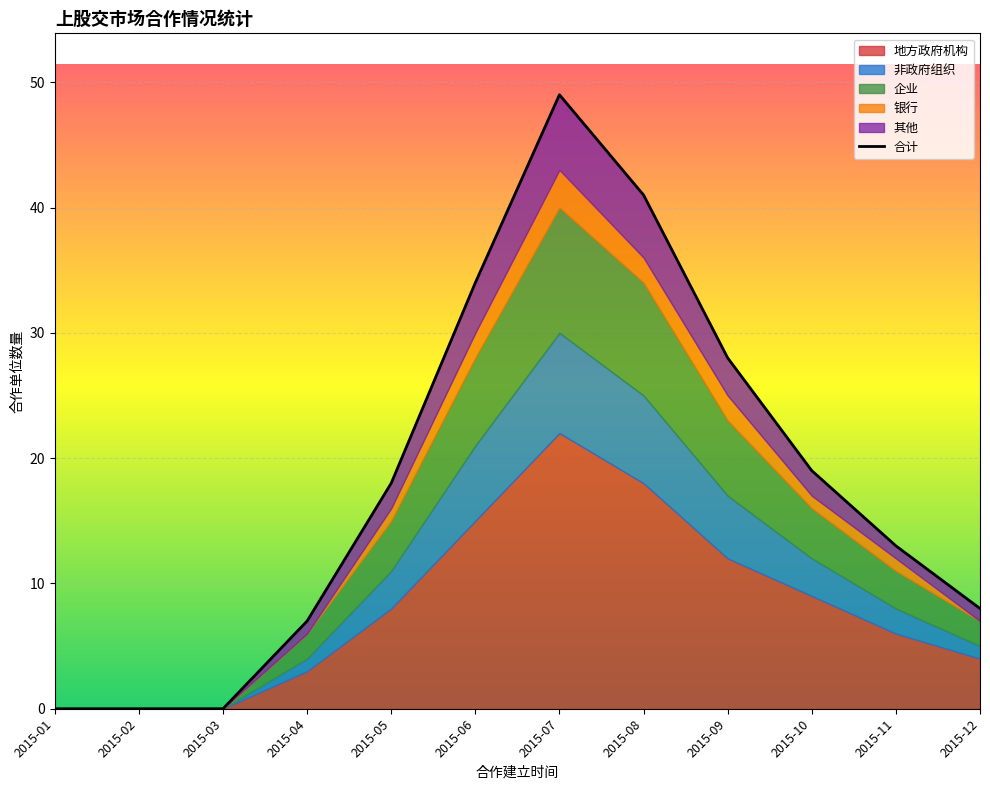

Reading left to right, transcribe all the data shown in this chart.

2015-01=0	2015-02=0	2015-03=0	2015-04=7	2015-05=18	2015-06=34	2015-07=49	2015-08=41	2015-09=28	2015-10=19	2015-11=13	2015-12=8